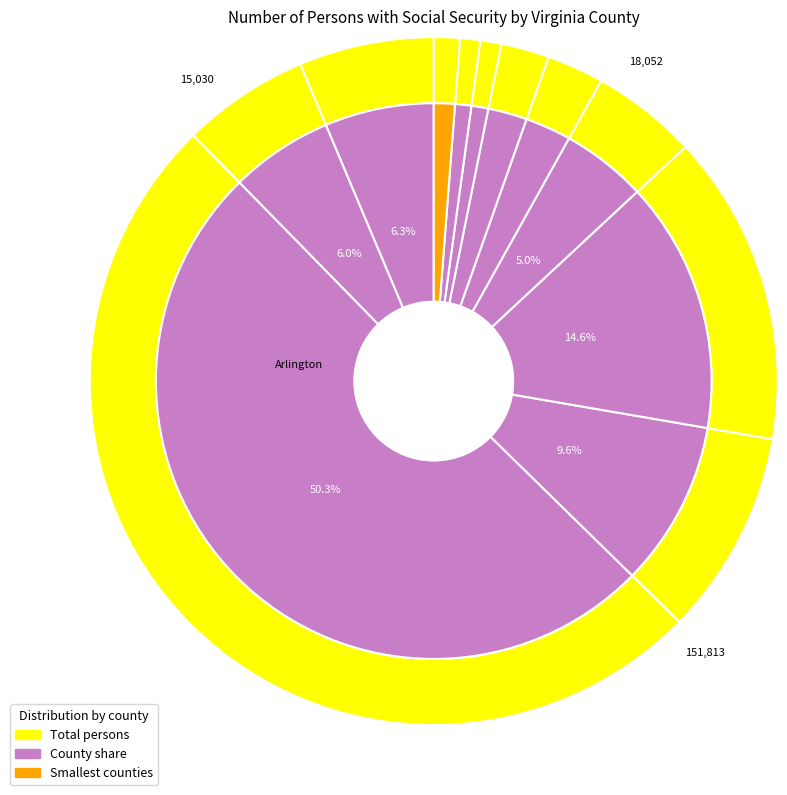

To the nearest percent, what portion does Appomattox represent?

3%